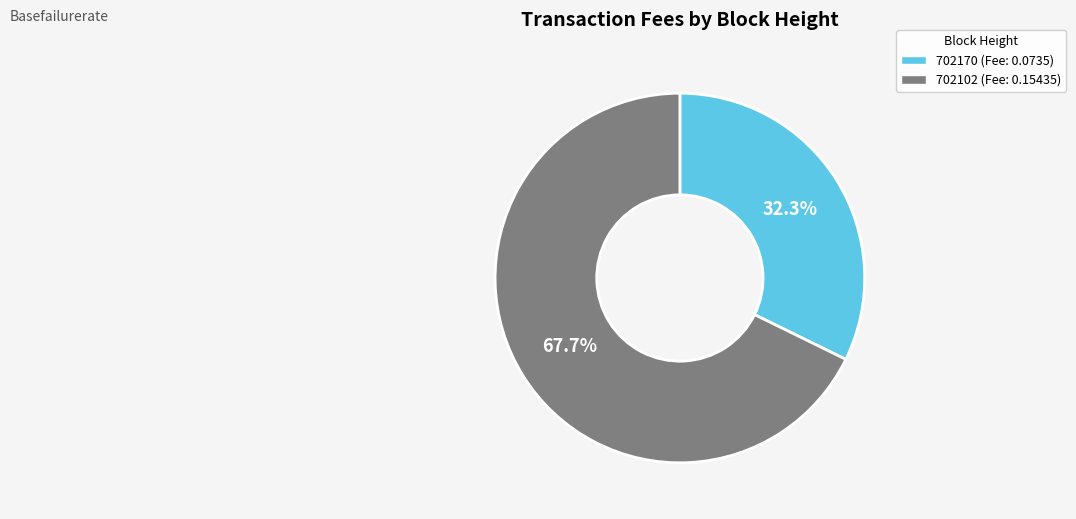

How many segments does this pie chart have?

2